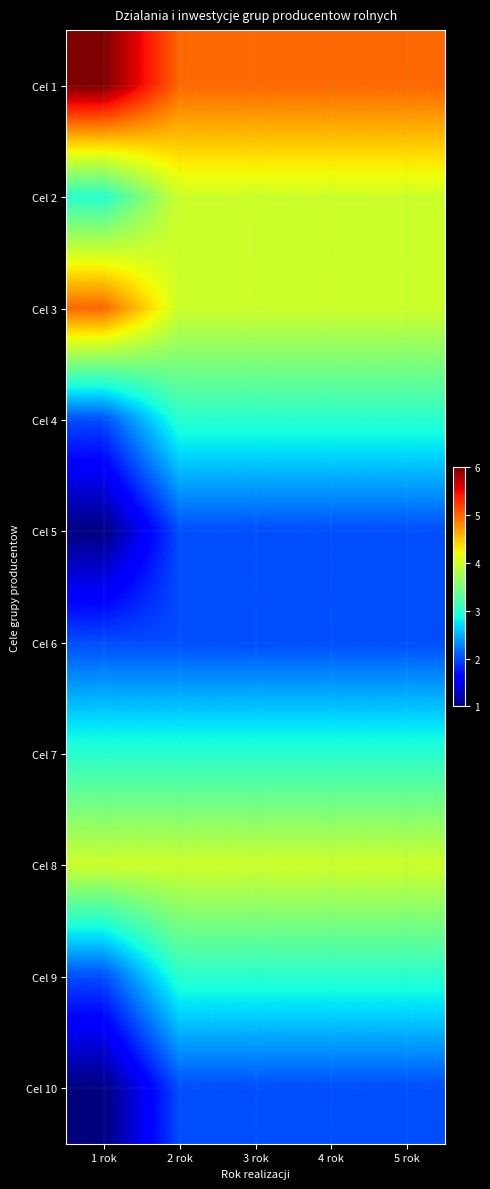

At which category is the sum across all series the highest?

2 rok